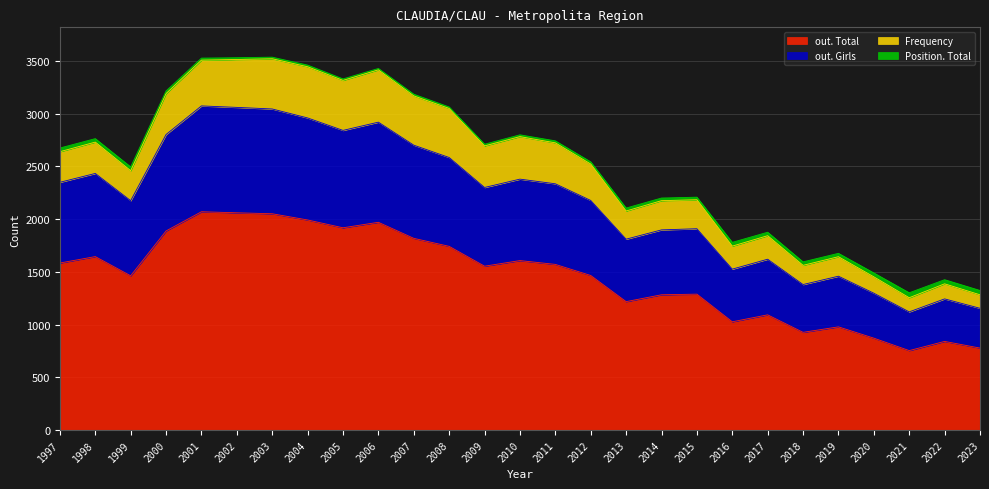

What is the highest value of the out. Total series?

2069